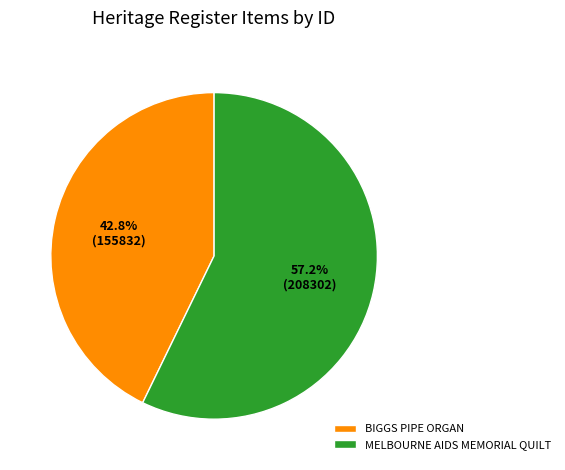

Is it true that BIGGS PIPE ORGAN is 43% of the pie?

True